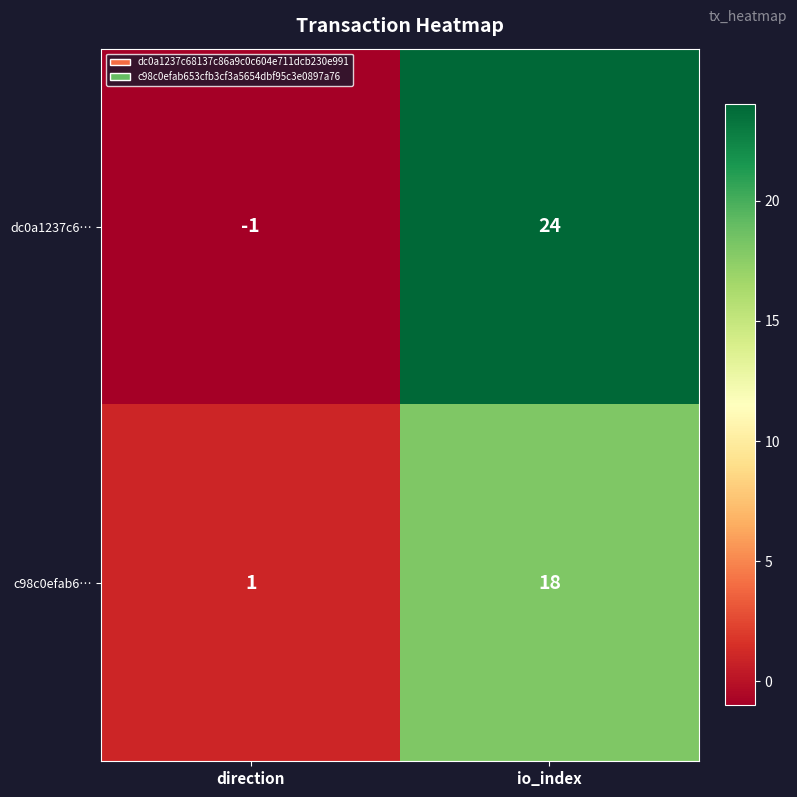

Which series has the largest total across all categories?

dc0a1237c6…